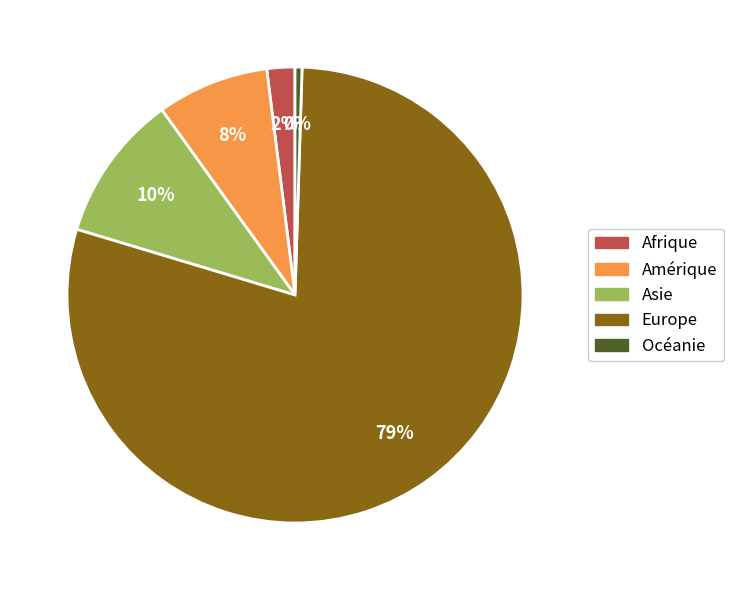

True or false: Asie accounts for 10% of the total.

True